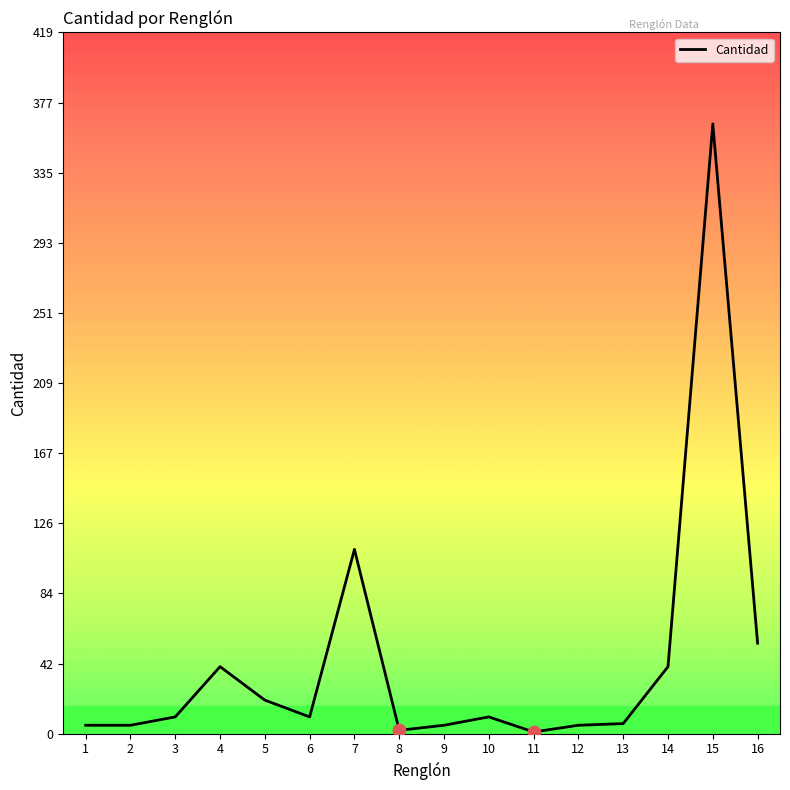

What is the ratio of the value at 3 to the value at 16?

0.2